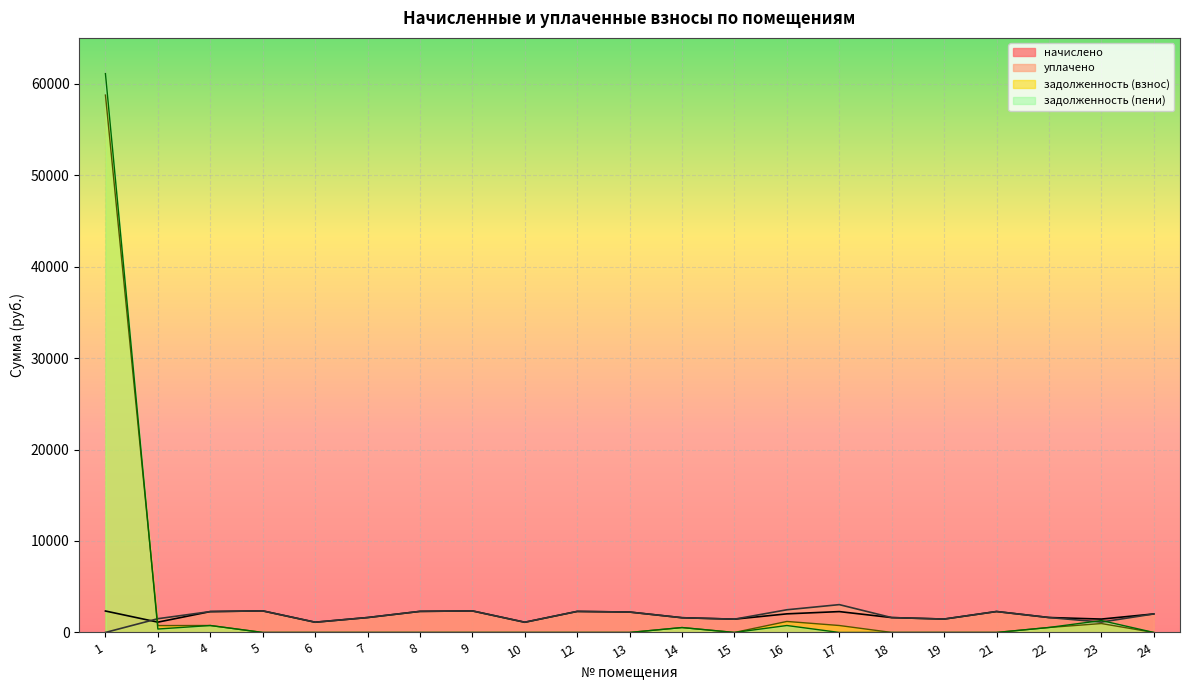

What is the spread (max minus min) of values at 19?

1463.7